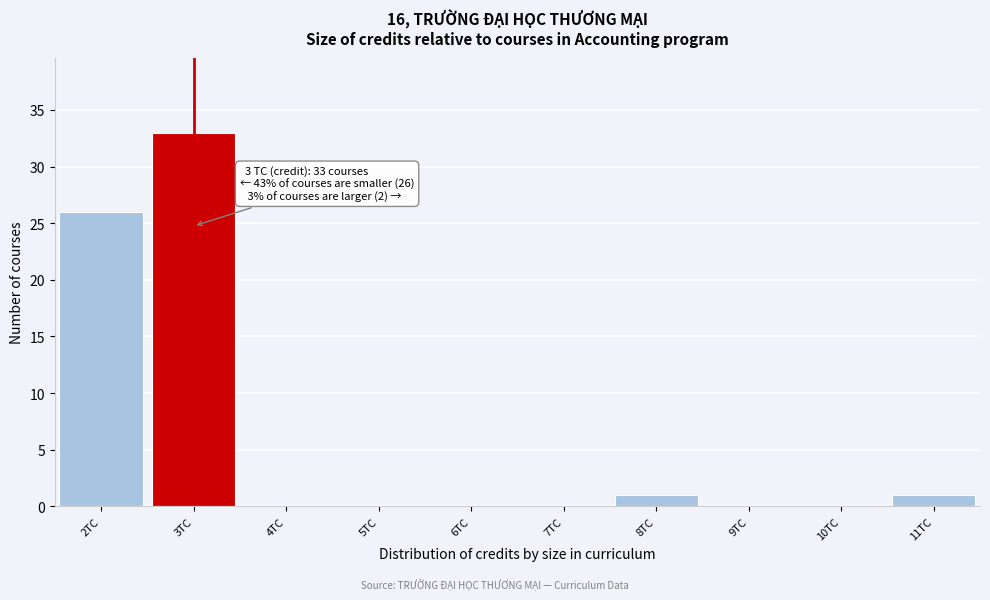

Which range on the x-axis has the tallest bar?

2.5 to 3.5